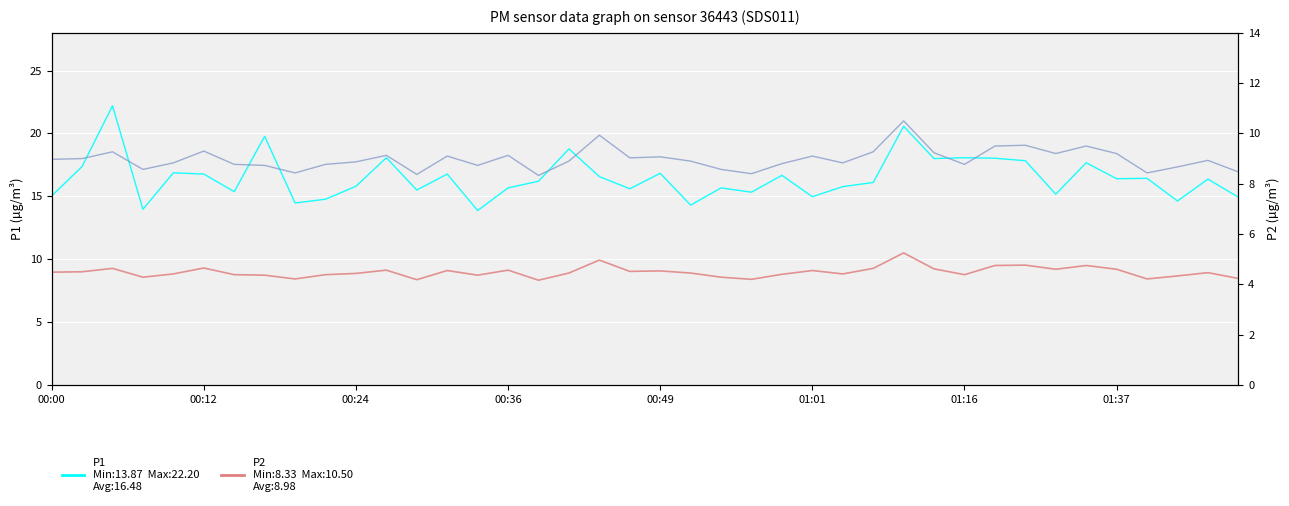

How many data points does each series have?

40